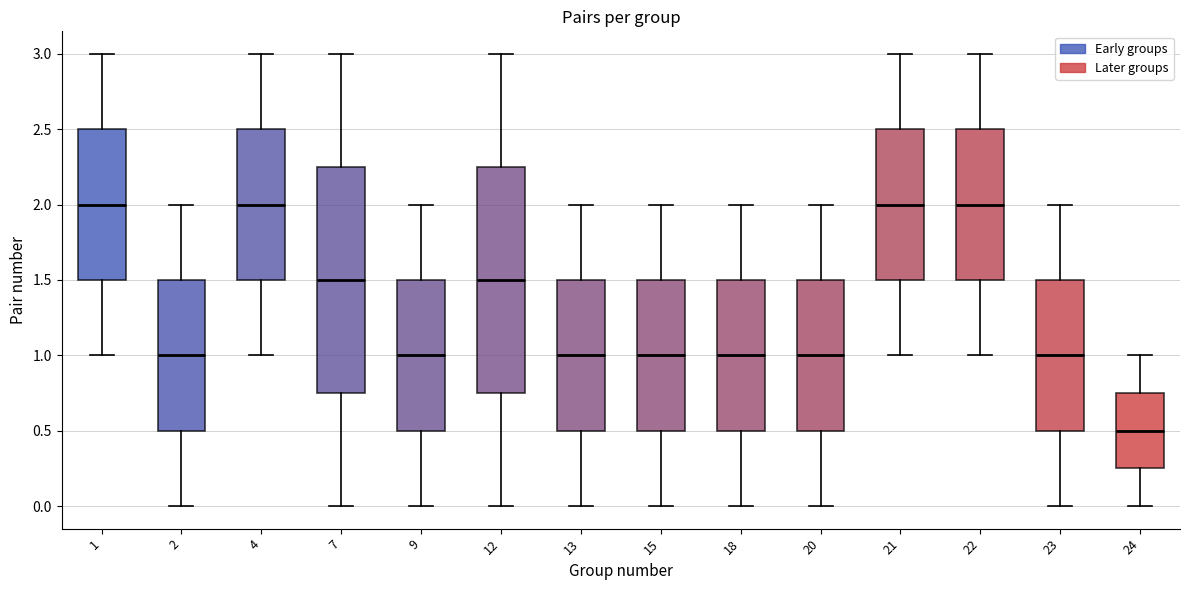

Reading left to right, read every box against the y-axis: the position of its median line, the range the box covers, and the ends of its whiskers. The values are not printed on the chart, so give them approximately, as read against the axis.

1: median 2.00, box 1.50 to 2.50, whiskers 1.00 to 3.00
2: median 1.00, box 0.50 to 1.50, whiskers 0.00 to 2.00
4: median 2.00, box 1.50 to 2.50, whiskers 1.00 to 3.00
7: median 1.50, box 0.75 to 2.25, whiskers 0.00 to 3.00
9: median 1.00, box 0.50 to 1.50, whiskers 0.00 to 2.00
12: median 1.50, box 0.75 to 2.25, whiskers 0.00 to 3.00
13: median 1.00, box 0.50 to 1.50, whiskers 0.00 to 2.00
15: median 1.00, box 0.50 to 1.50, whiskers 0.00 to 2.00
18: median 1.00, box 0.50 to 1.50, whiskers 0.00 to 2.00
20: median 1.00, box 0.50 to 1.50, whiskers 0.00 to 2.00
21: median 2.00, box 1.50 to 2.50, whiskers 1.00 to 3.00
22: median 2.00, box 1.50 to 2.50, whiskers 1.00 to 3.00
23: median 1.00, box 0.50 to 1.50, whiskers 0.00 to 2.00
24: median 0.50, box 0.25 to 0.75, whiskers 0.00 to 1.00